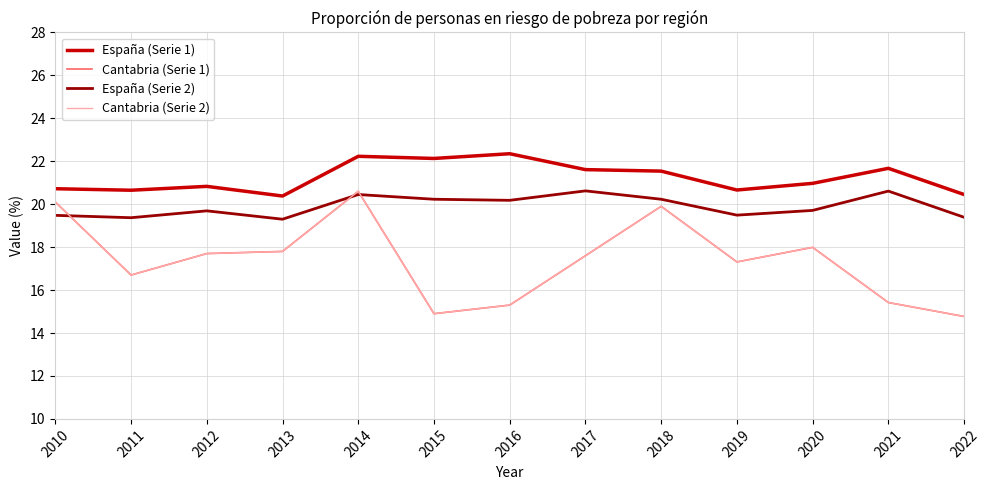

What is the average value of the España (Serie 2) series?

19.9